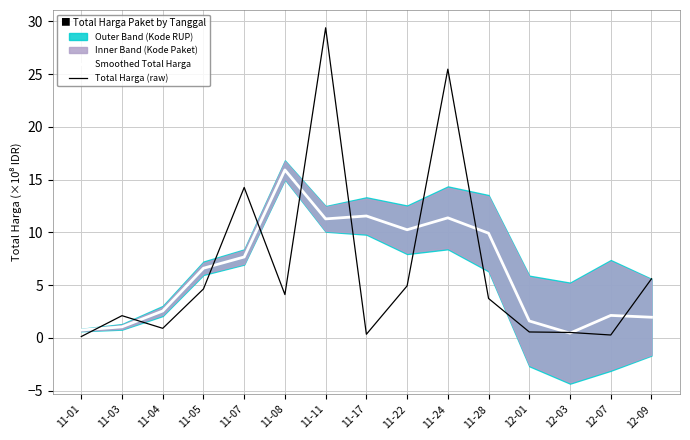

How many interior local peaks does the Smoothed Total Harga series have?

4